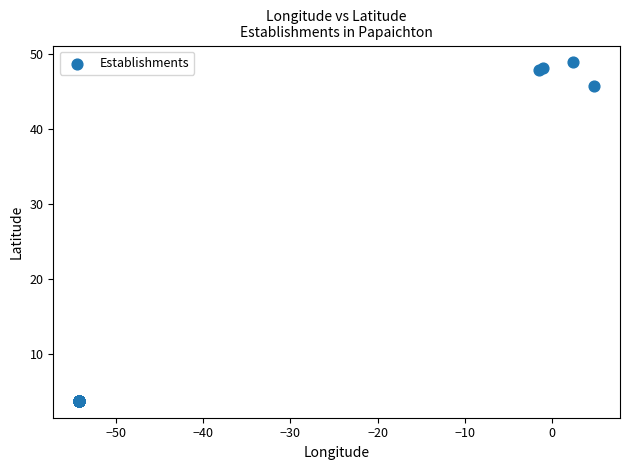

What Y value in the scatter plot is closest to 26?

45.8